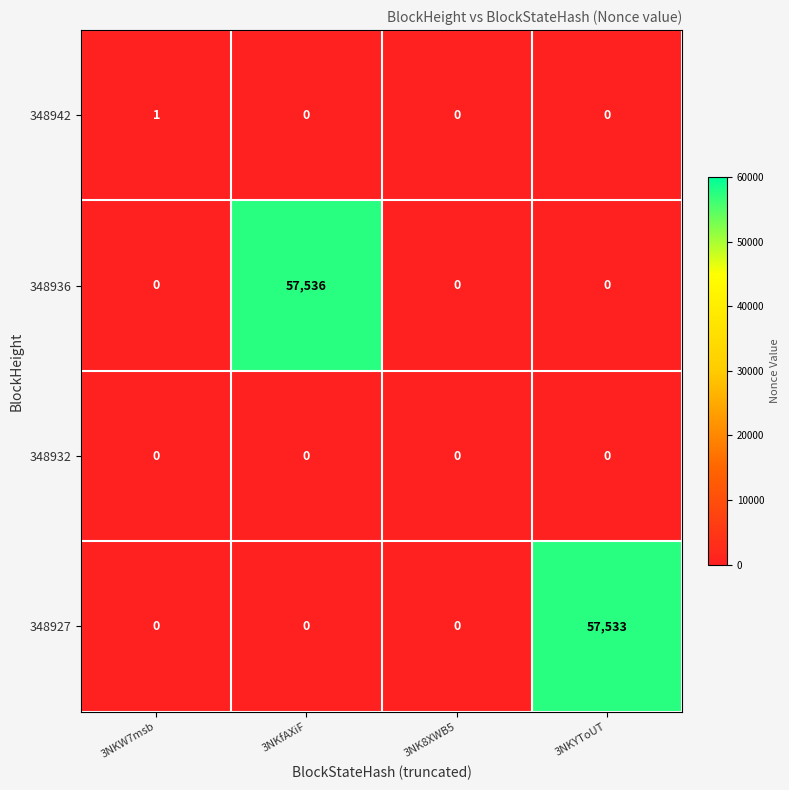

Which has a higher value, 3NKW7msb or 3NKYToUT?

3NKW7msb